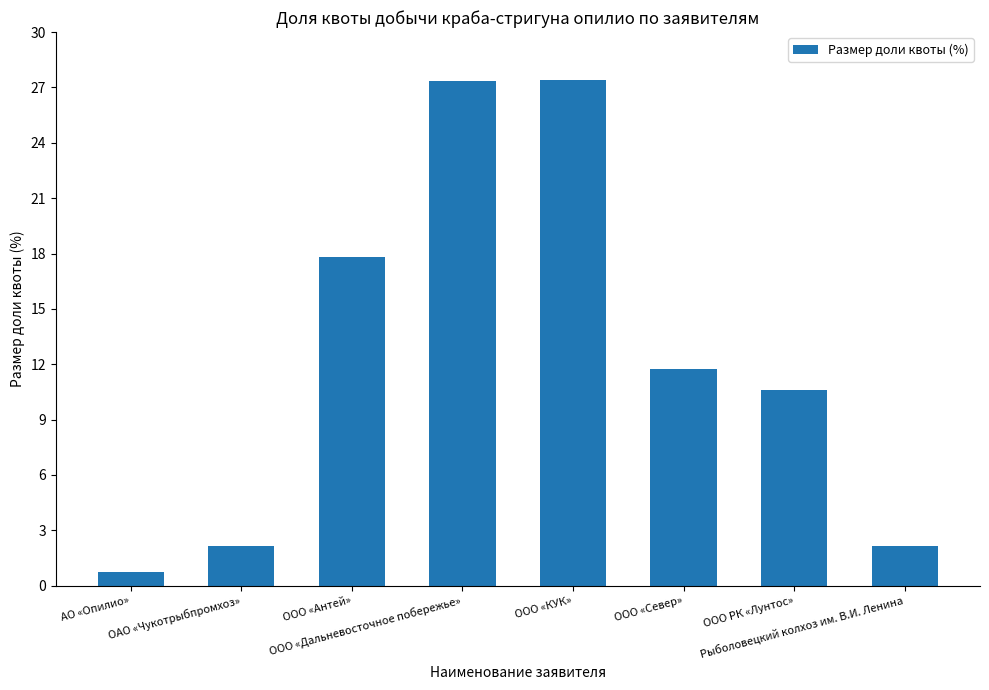

What is the sum of all values?

99.9